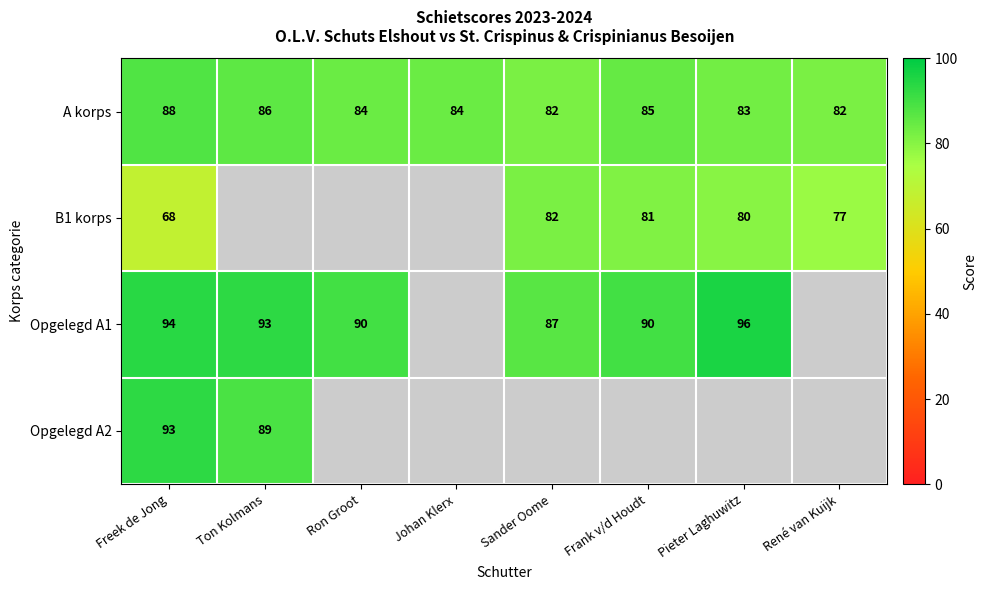

What is the spread (max minus min) of values at René van Kuijk?

5.0